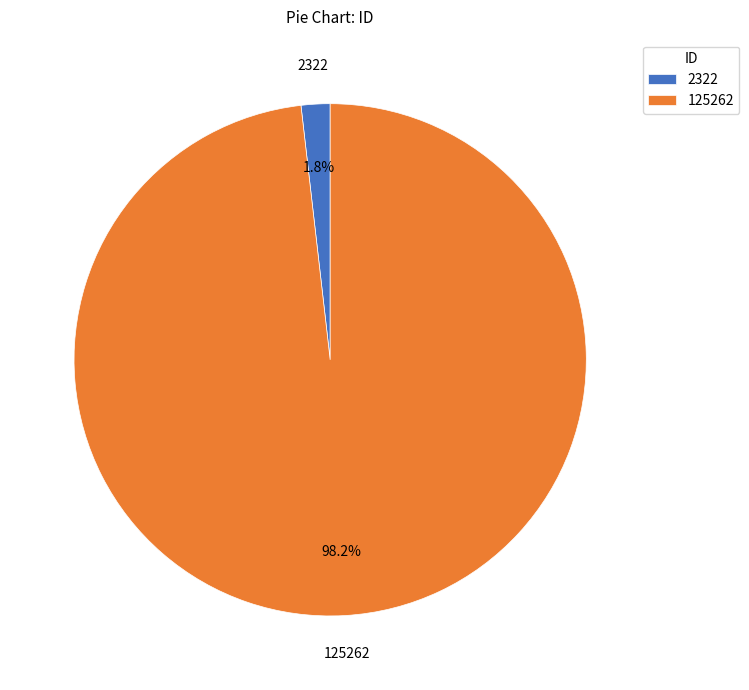

What is the largest slice in the pie chart?

125262